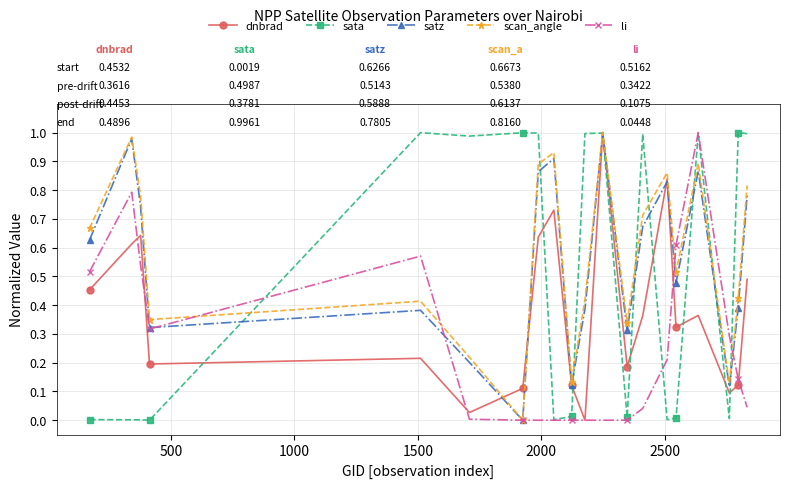

True or false: dnbrad has more than 1 points higher than both neighbors.

True